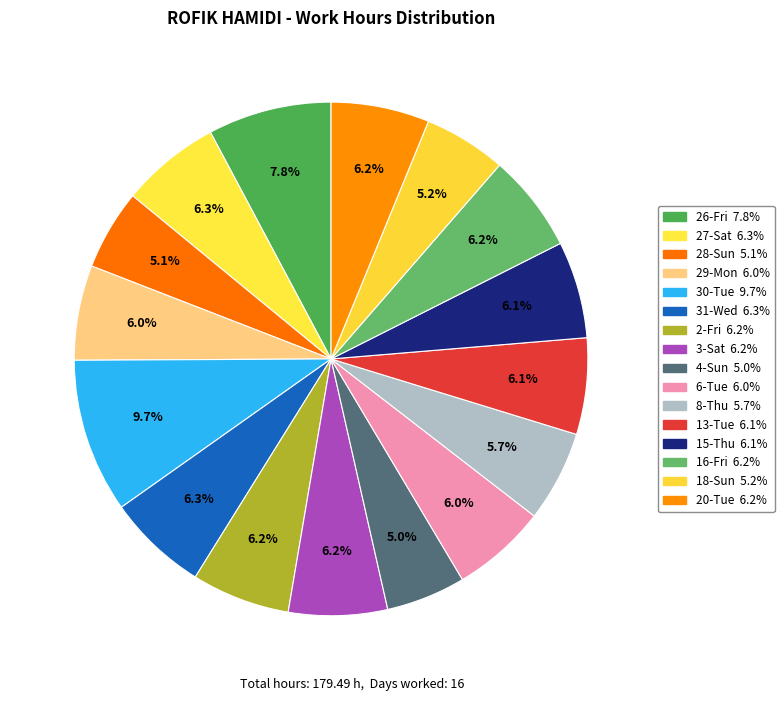

True or false: 20-Tue accounts for 11% of the total.

False